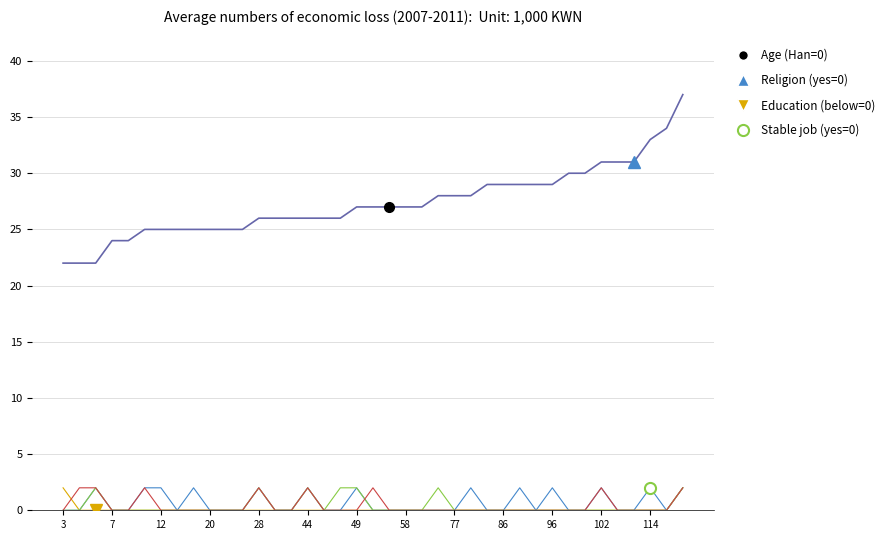

At which category does the chart reach its minimum across all series?

7